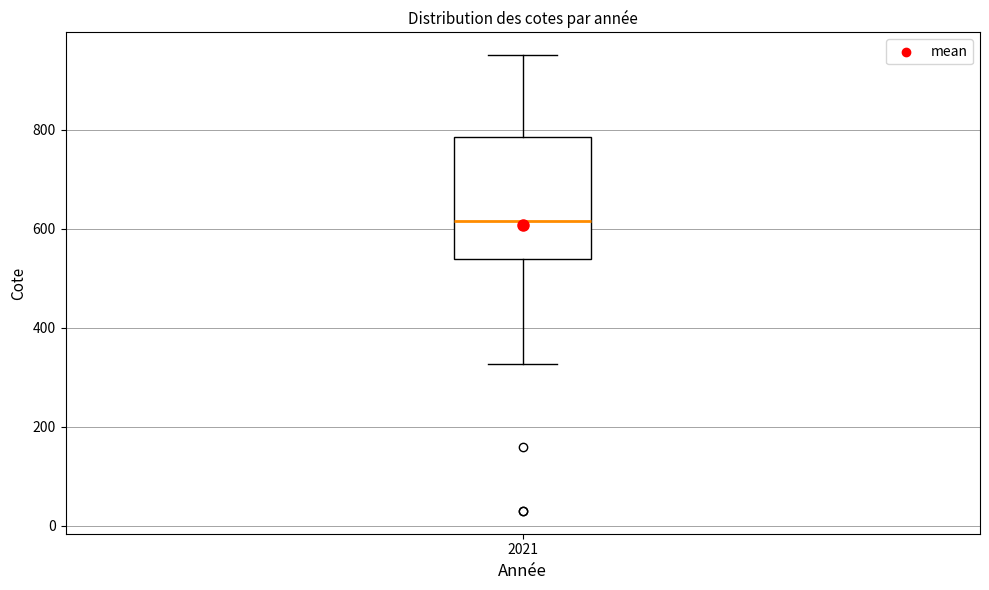

Where does the median line of the box at x = 2021 sit on the y-axis? The values are not printed on the chart, so give them approximately, as read against the axis.

620